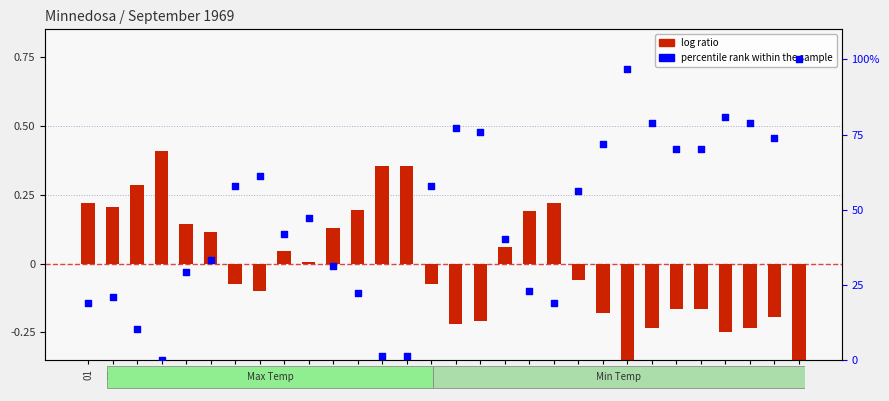

What is the total value across all series at 04?

0.4